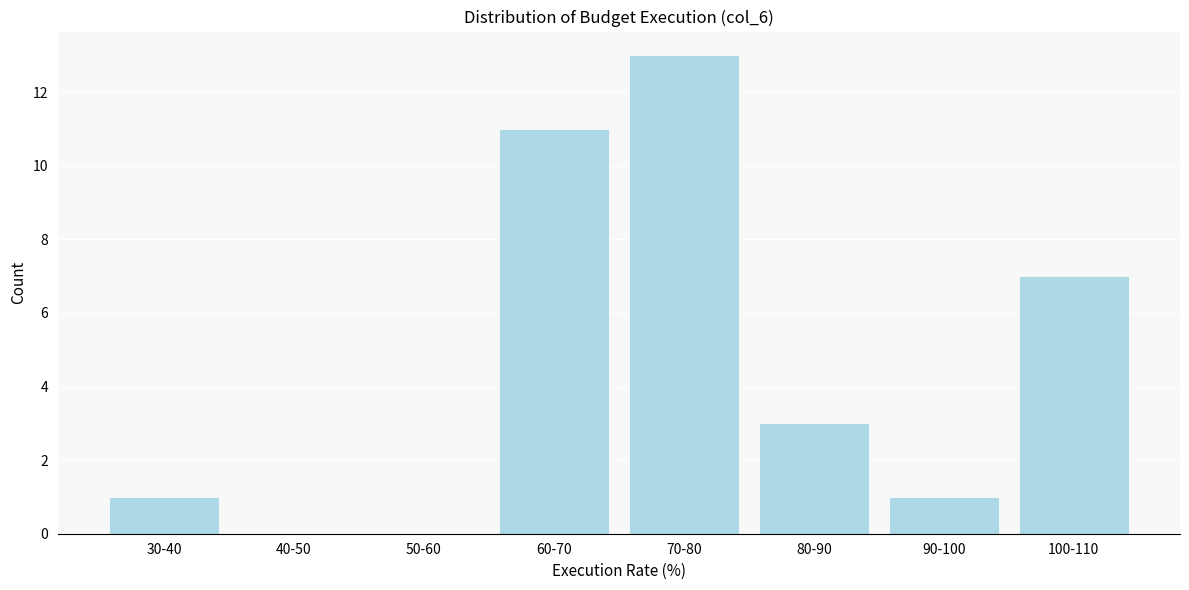

Reading left to right, extract all data points from this chart.

30-40=1	40-50=0	50-60=0	60-70=11	70-80=13	80-90=3	90-100=1	100-110=7